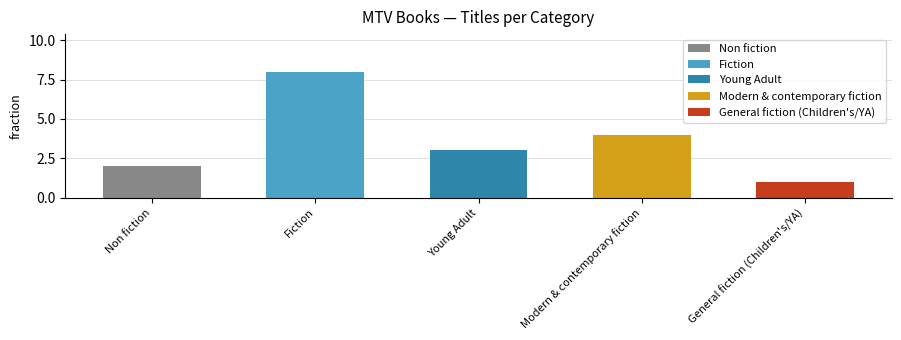

Reading left to right, what are all the values shown in this chart?

2	8	3	4	1